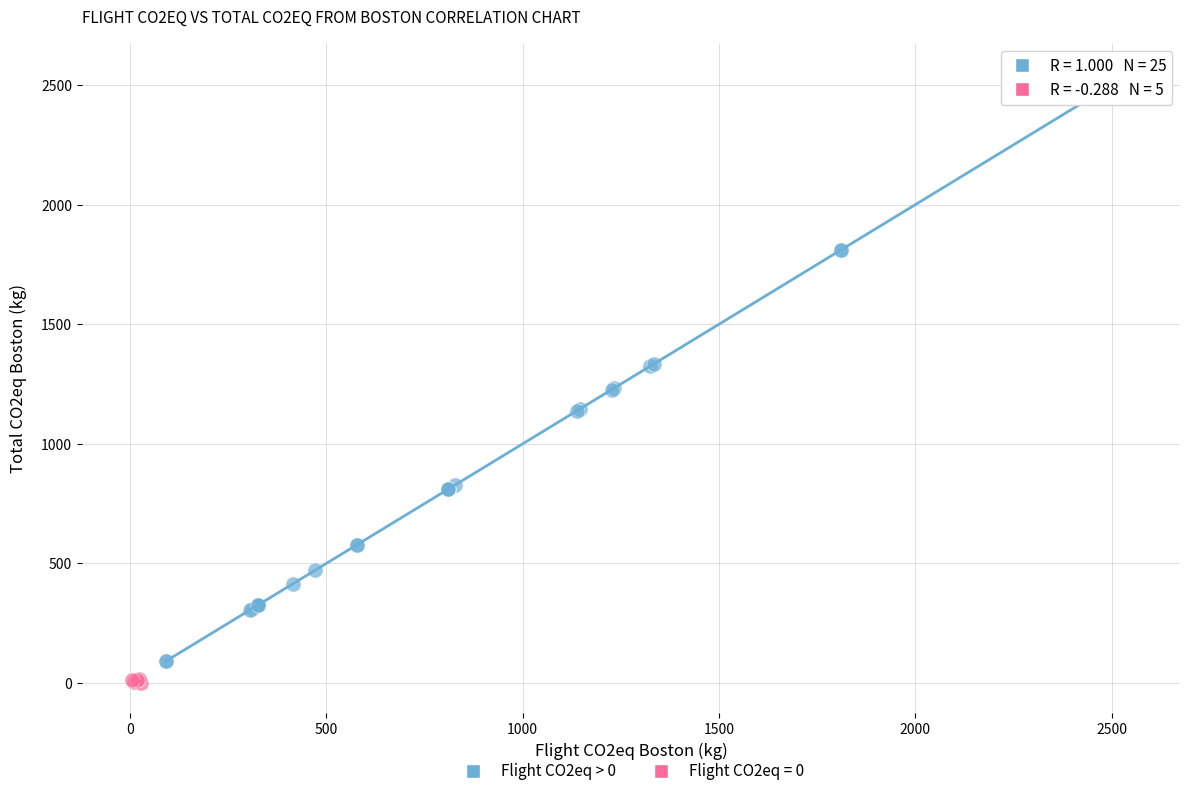

Which series contains the highest Y value?

Flight CO2eq > 0